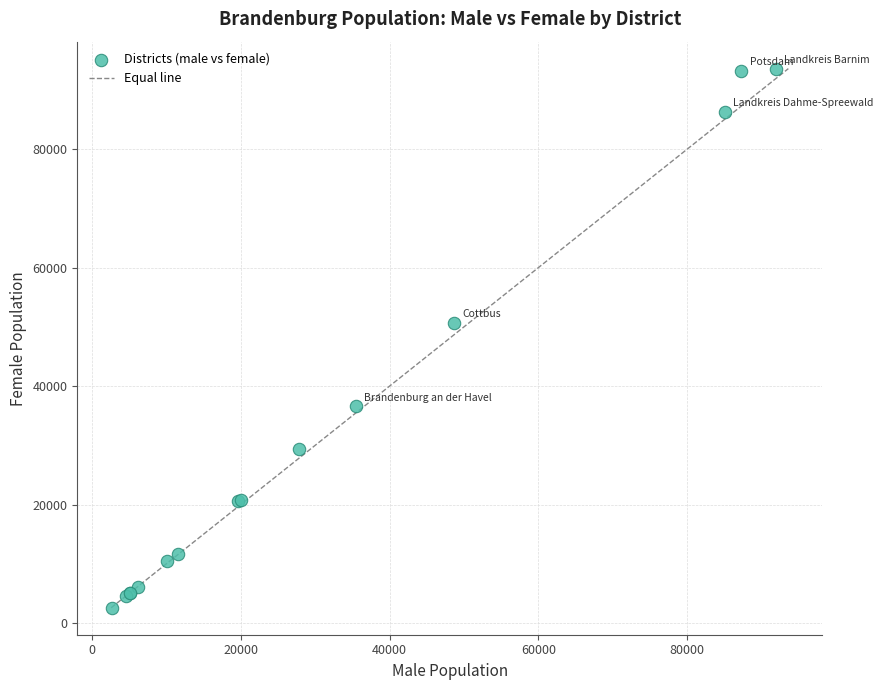

What Y value in the scatter plot is closest to 48095?

50736